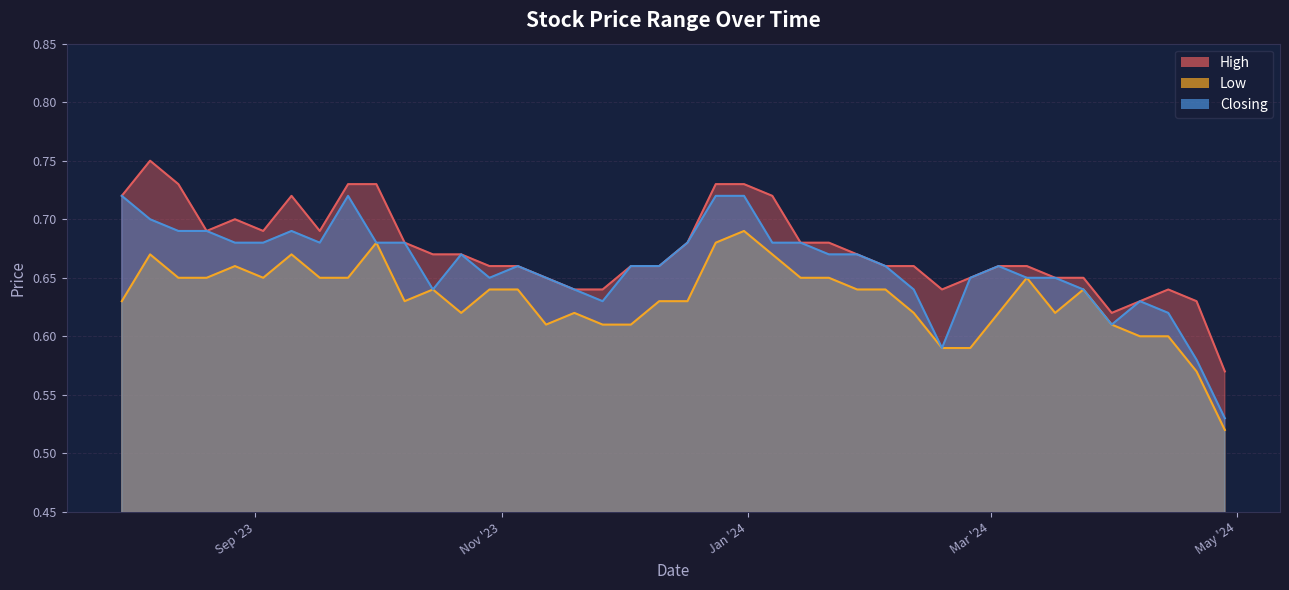

True or false: Low has more than 0 points higher than both neighbors.

True